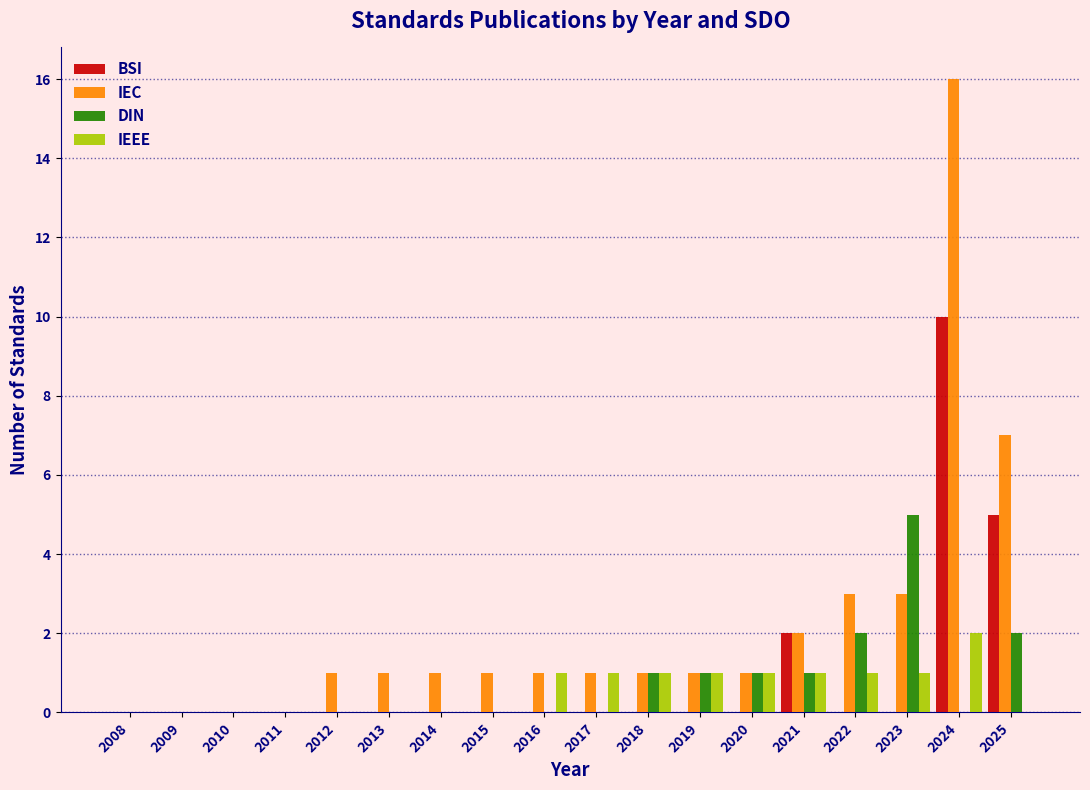

What is the maximum value shown in the chart?

16